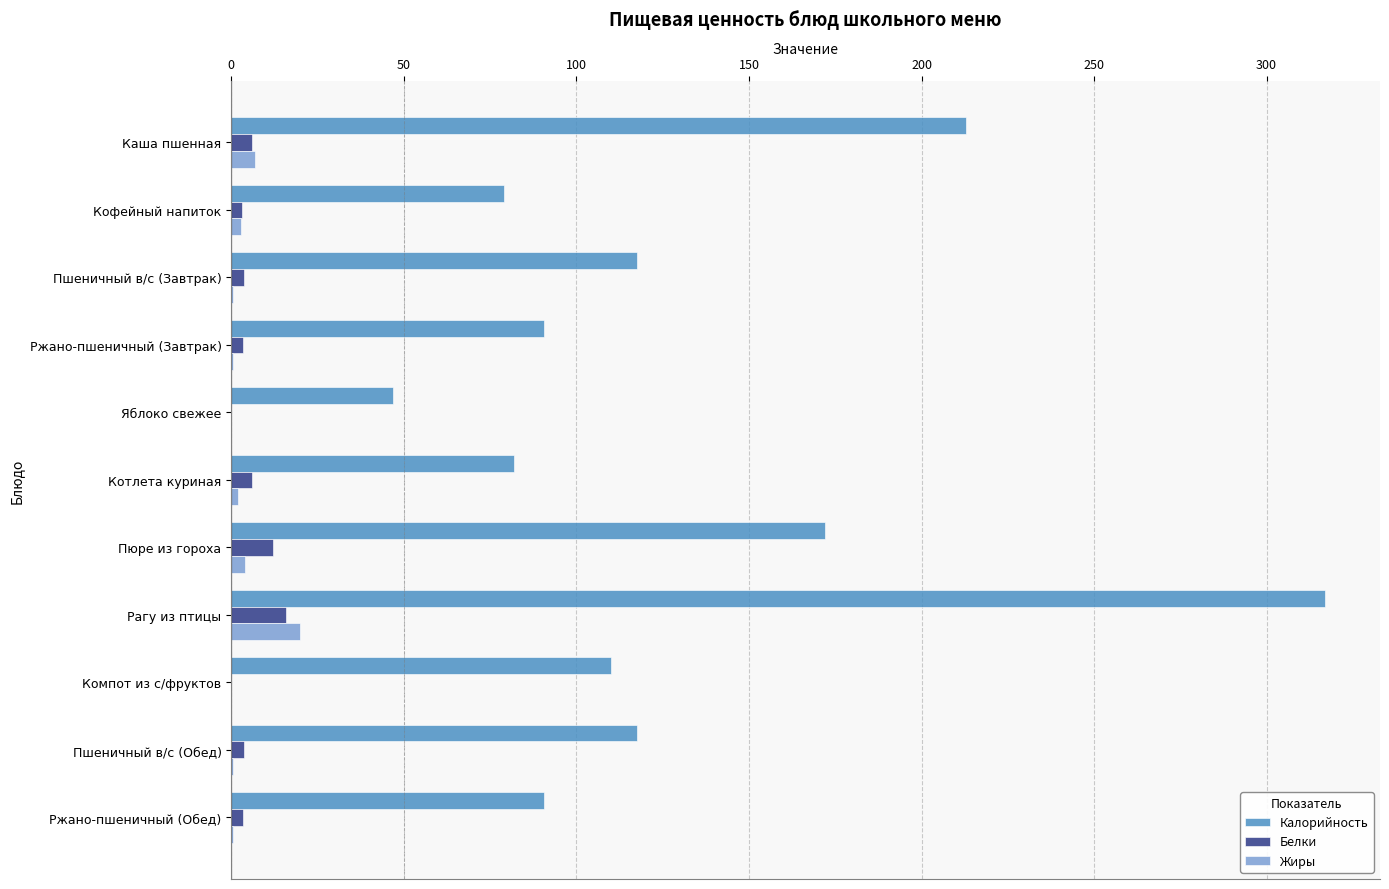

Is the value of Калорийность at Компот из с/фруктов greater than the value of Белки at Пшеничный в/с (Обед)?

Yes